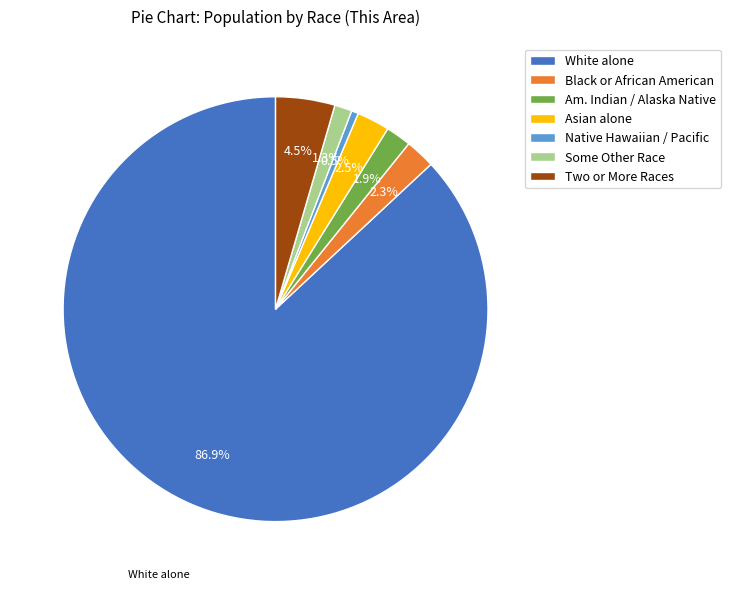

To the nearest percent, what is the average slice percentage?

14%